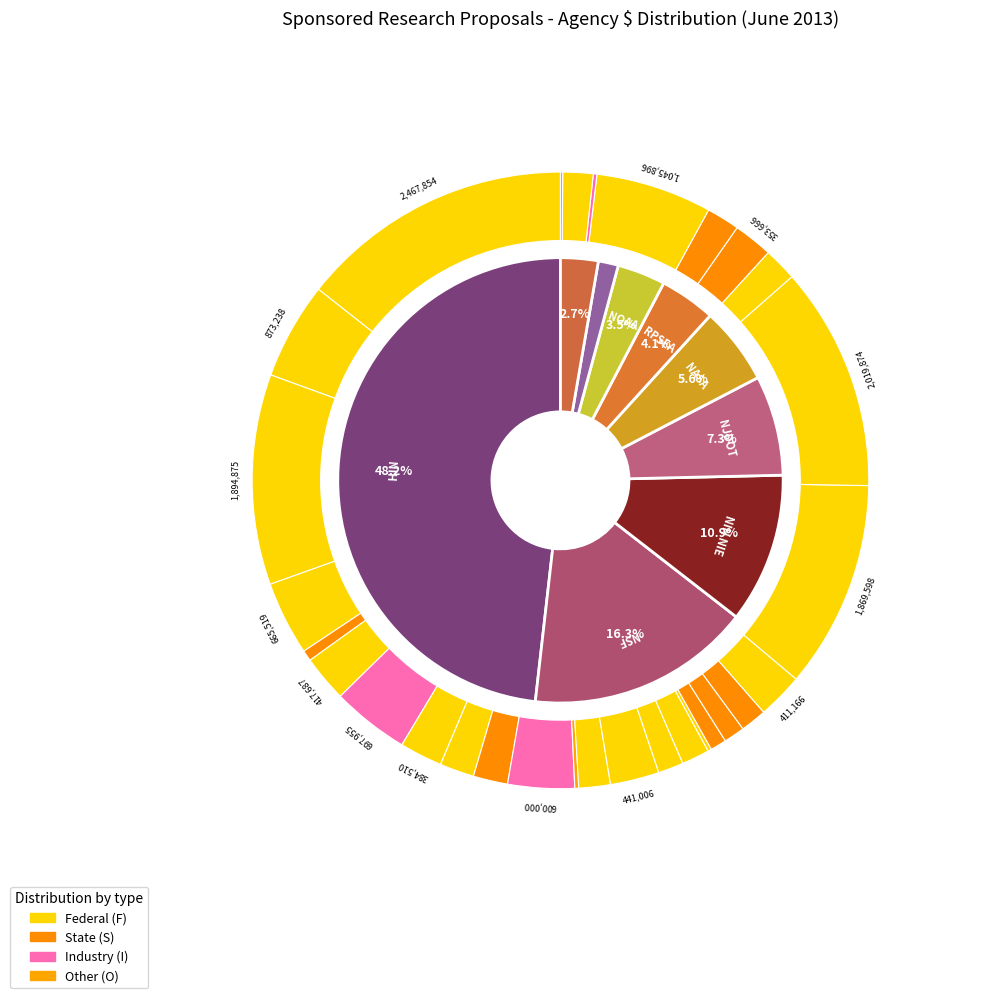

The Calvin, J slice represents 7% of the pie. True or false?

False